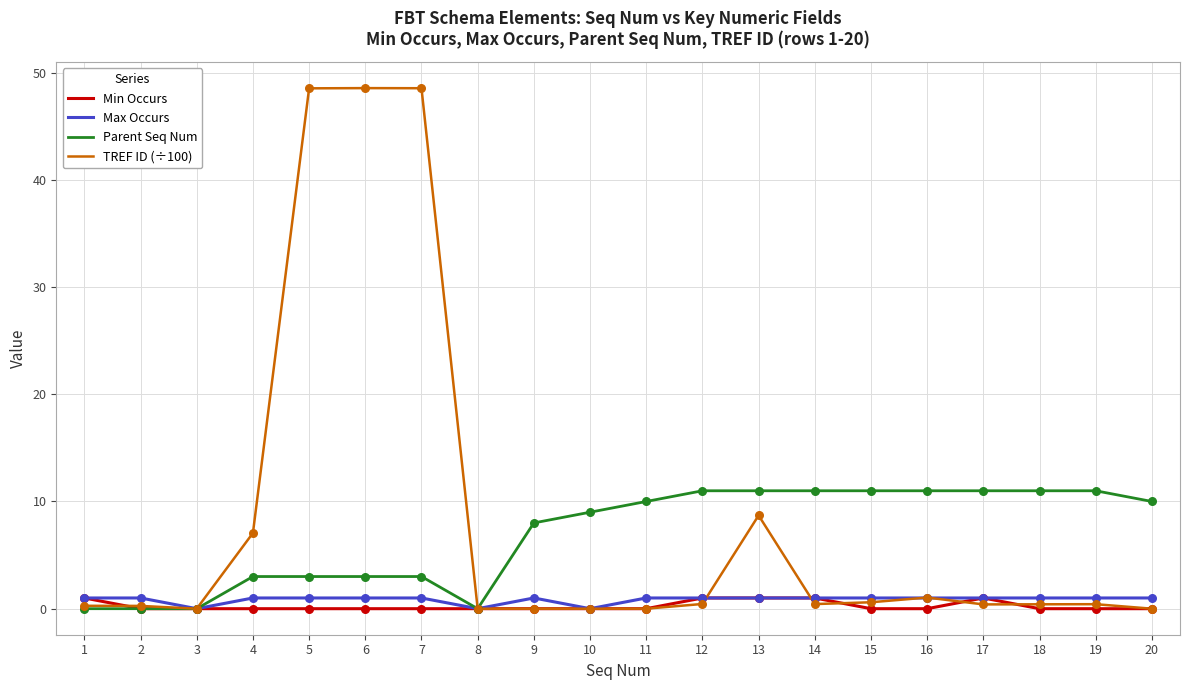

At how many categories does at least one series exceed 6?

16